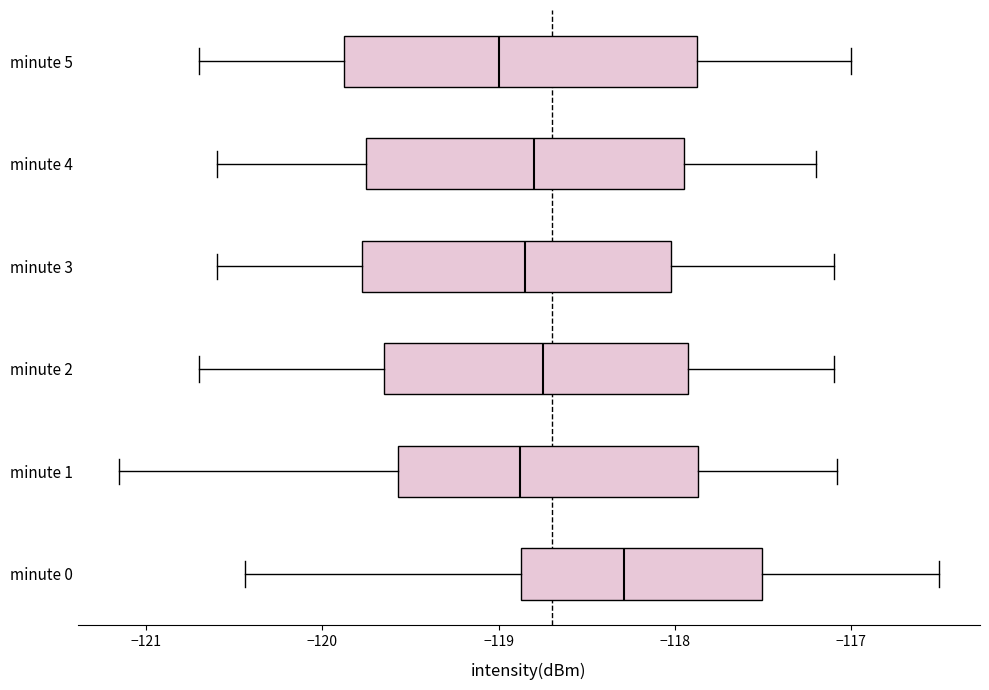

Reading bottom to top, transcribe this box plot: for each box, give where its median line is, the range the box spans, and where its two whiskers end, as read against the x-axis. The values are not printed on the chart, so give them approximately, as read against the axis.

minute 0: median -118.3, box -118.9 to -117.5, whiskers -120.4 to -116.5
minute 1: median -118.9, box -119.6 to -117.9, whiskers -121.2 to -117.1
minute 2: median -118.7, box -119.6 to -117.9, whiskers -120.7 to -117.1
minute 3: median -118.8, box -119.8 to -118.0, whiskers -120.6 to -117.1
minute 4: median -118.8, box -119.7 to -117.9, whiskers -120.6 to -117.2
minute 5: median -119.0, box -119.9 to -117.9, whiskers -120.7 to -117.0